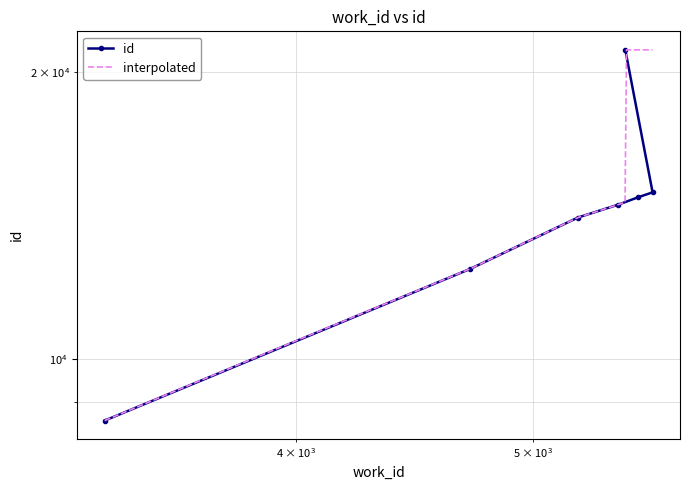

Rank the categories by value from highest to lowest.

5452, 5594, 5518, 5417, 5214, 4712, 3339